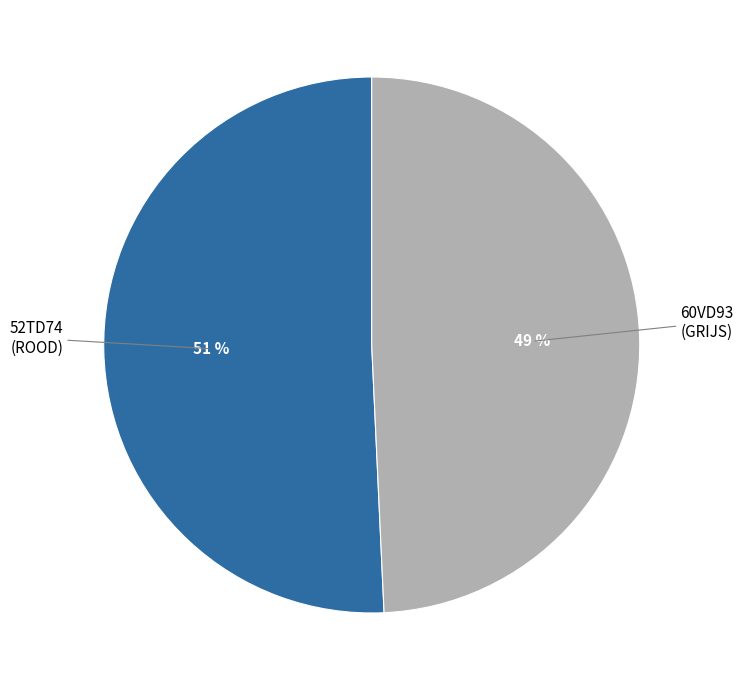

To the nearest percent, what is the difference between the largest and smallest slice percentages?

2%